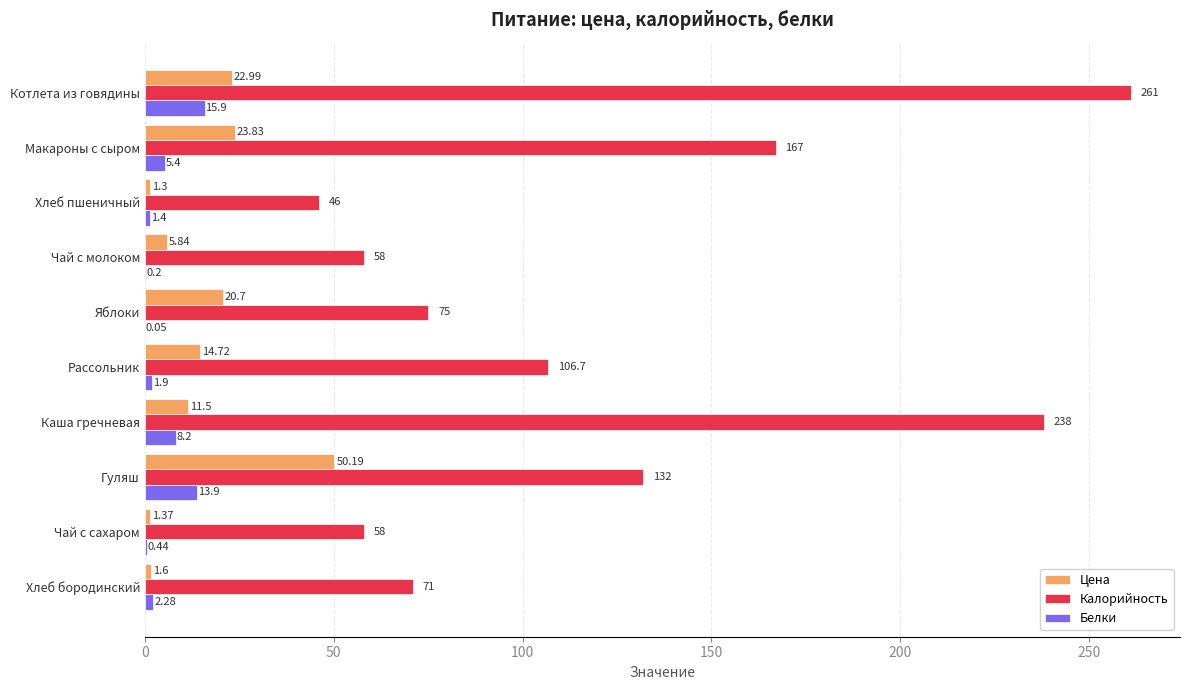

Between Котлета из говядины and Чай с сахаром, which series saw the biggest shift?

Калорийность